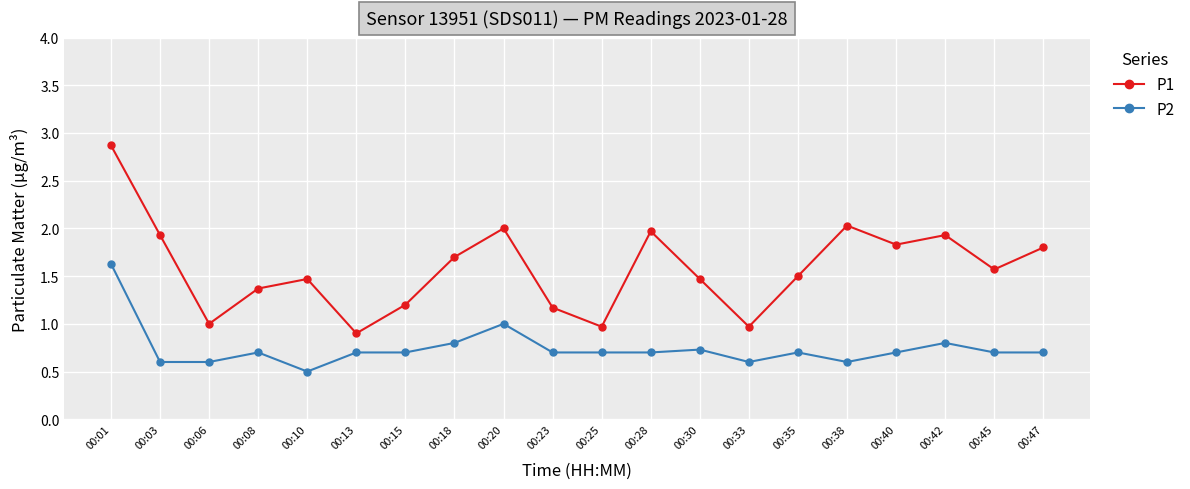

Is the value of P2 at 00:08 greater than the value of P1 at 00:18?

No